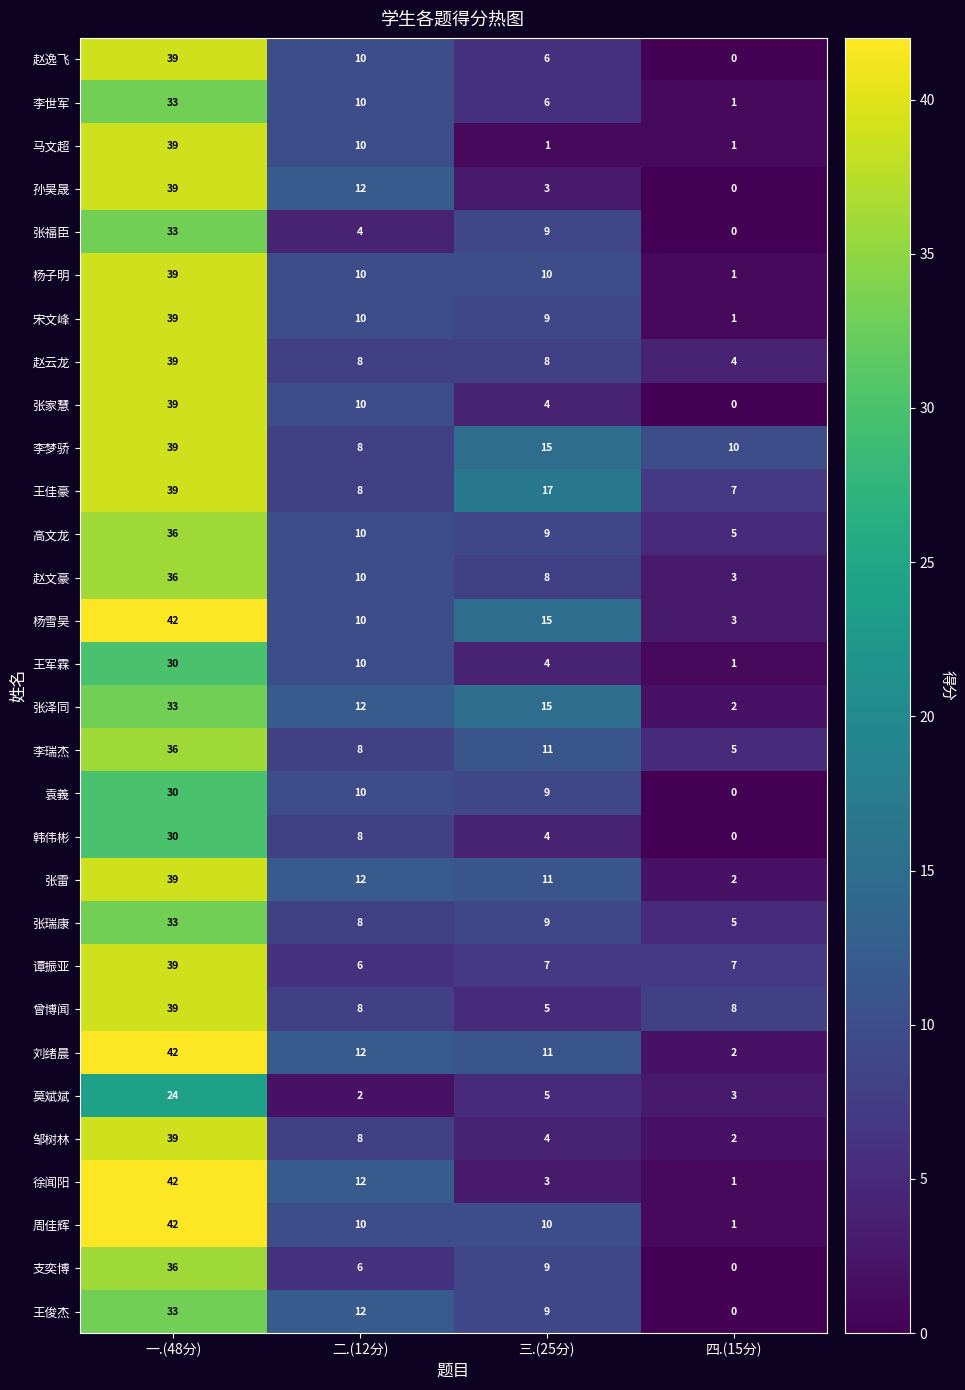

Where does the 赵云龙 series first go above 8?

一.(48分)